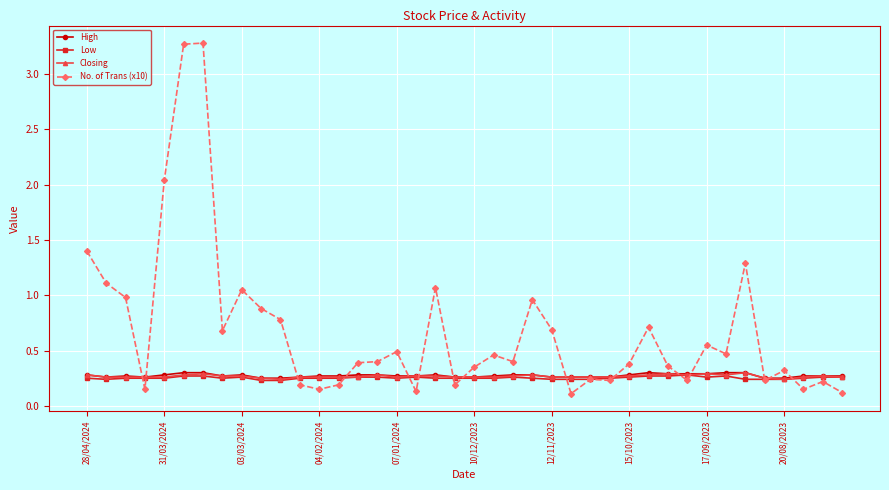

True or false: No. of Trans (x10) has more than 1 points higher than both neighbors.

True